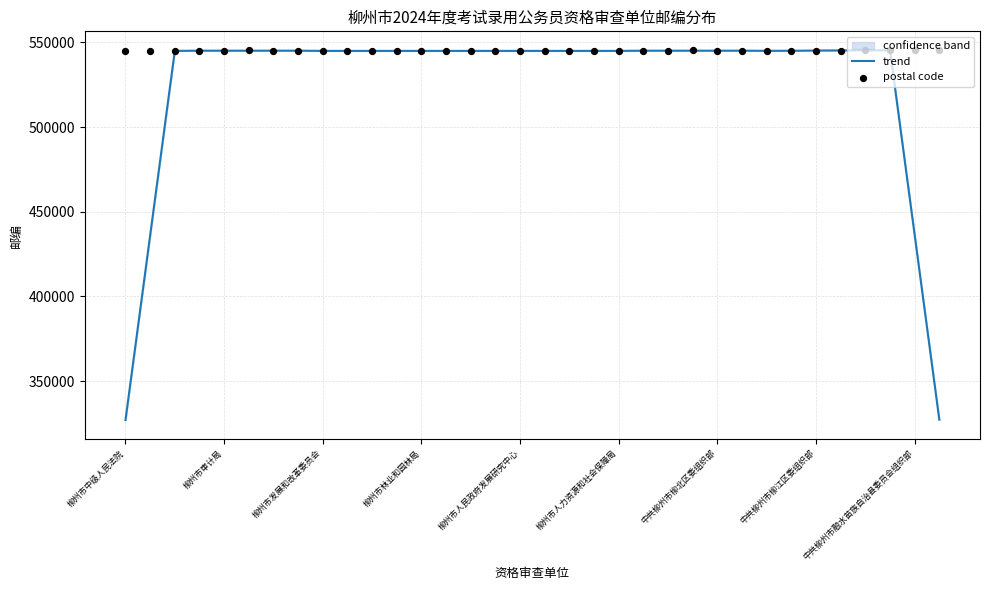

What is the minimum value for trend?

327003.6